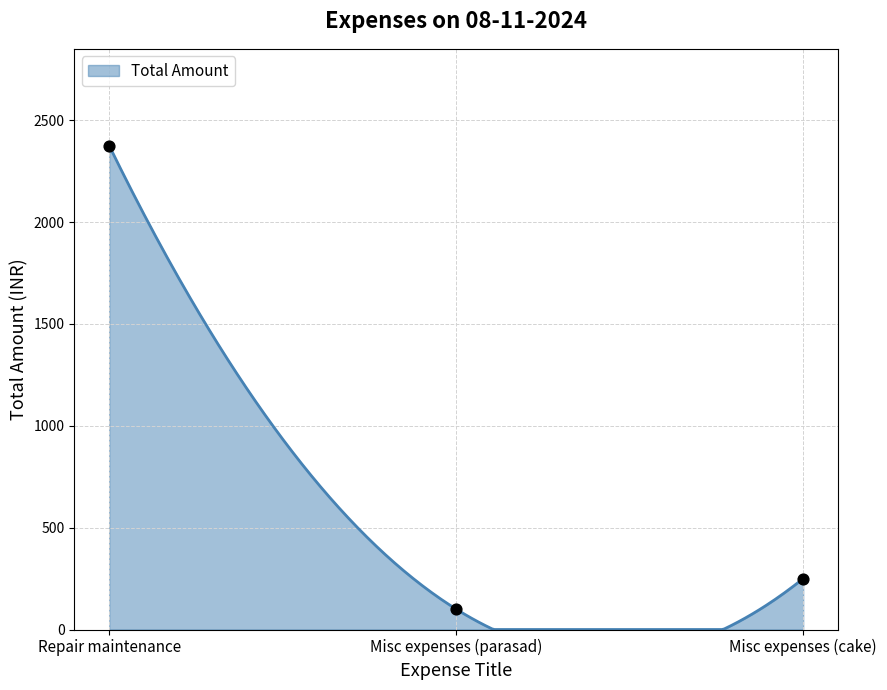

Between Misc expenses (parasad) and Misc expenses (cake), which is larger?

Misc expenses (cake)